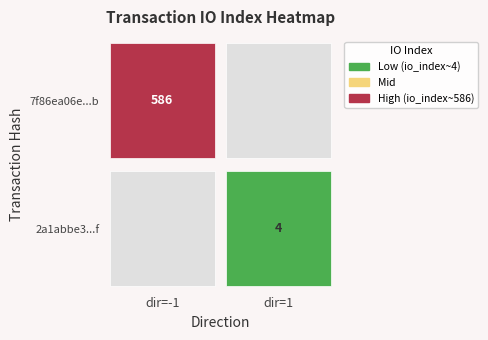

Rank the series by their average value, from highest to lowest.

7f86ea06e92003e06e656d034afc23f0e82fd6b, 2a1abbe3633e38b11a1f9b7cb5bd07e3a64093f